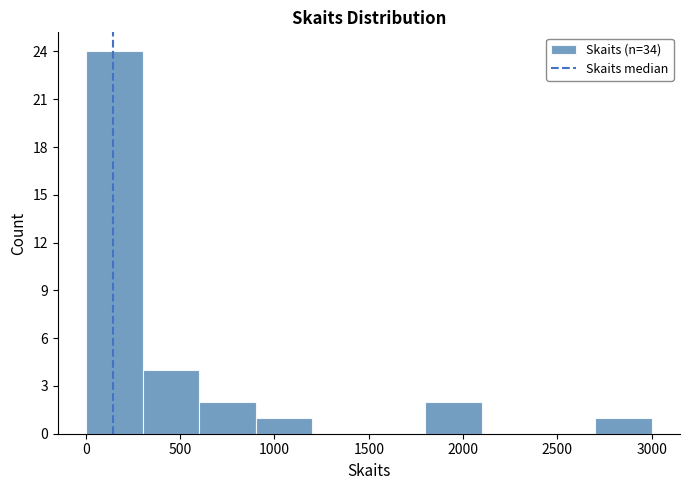

Over which range of the x-axis is the bar tallest?

0 to 300